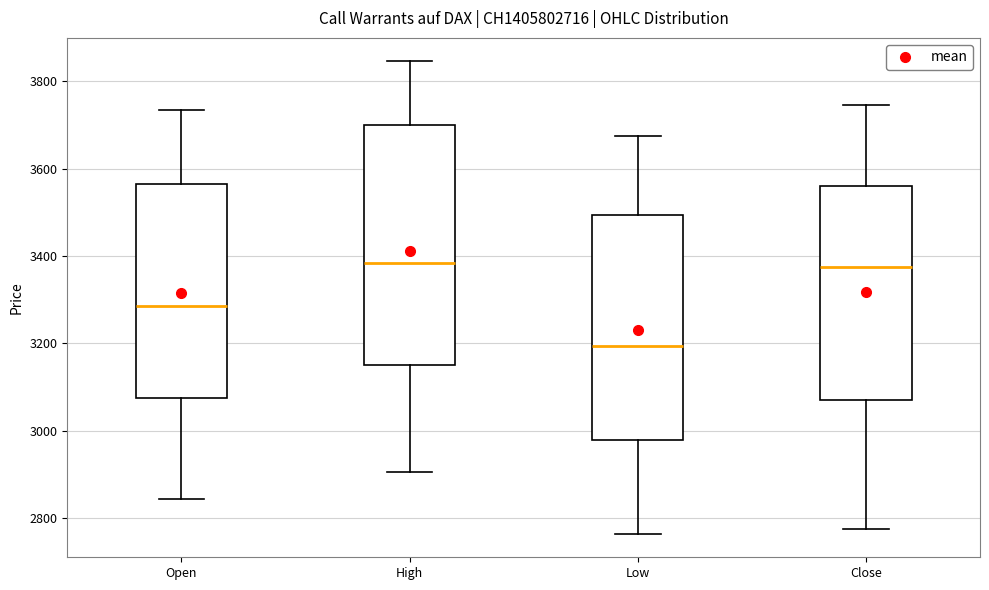

Which box has the lowest median line?

Low